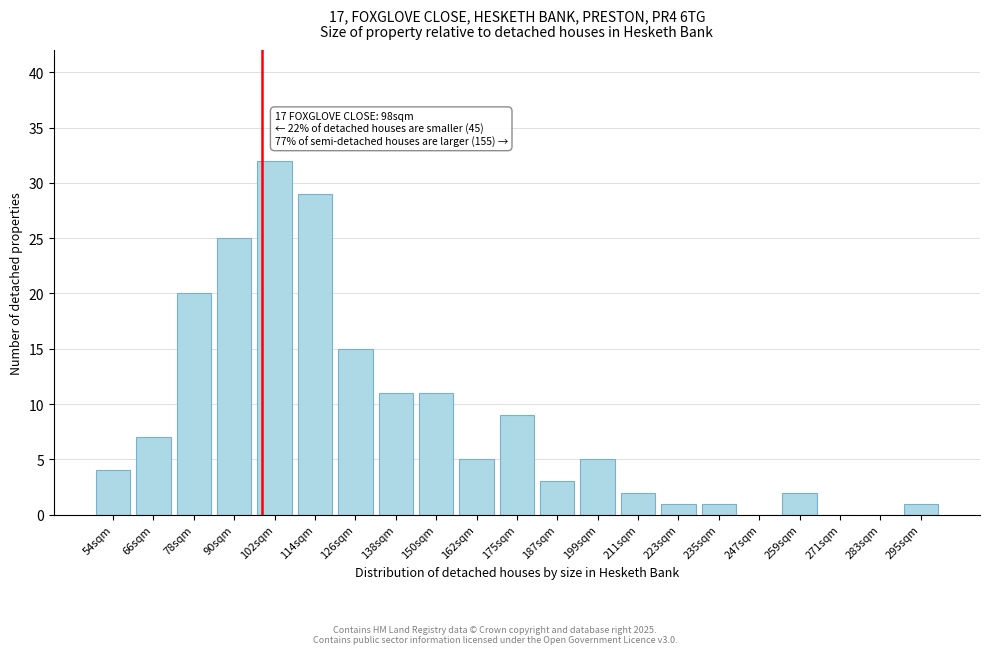

Reading right to left, extract all data points from this chart.

295sqm=1	283sqm=0	271sqm=0	259sqm=2	247sqm=0	235sqm=1	223sqm=1	211sqm=2	199sqm=5	187sqm=3	175sqm=9	162sqm=5	150sqm=11	138sqm=11	126sqm=15	114sqm=29	102sqm=32	90sqm=25	78sqm=20	66sqm=7	54sqm=4